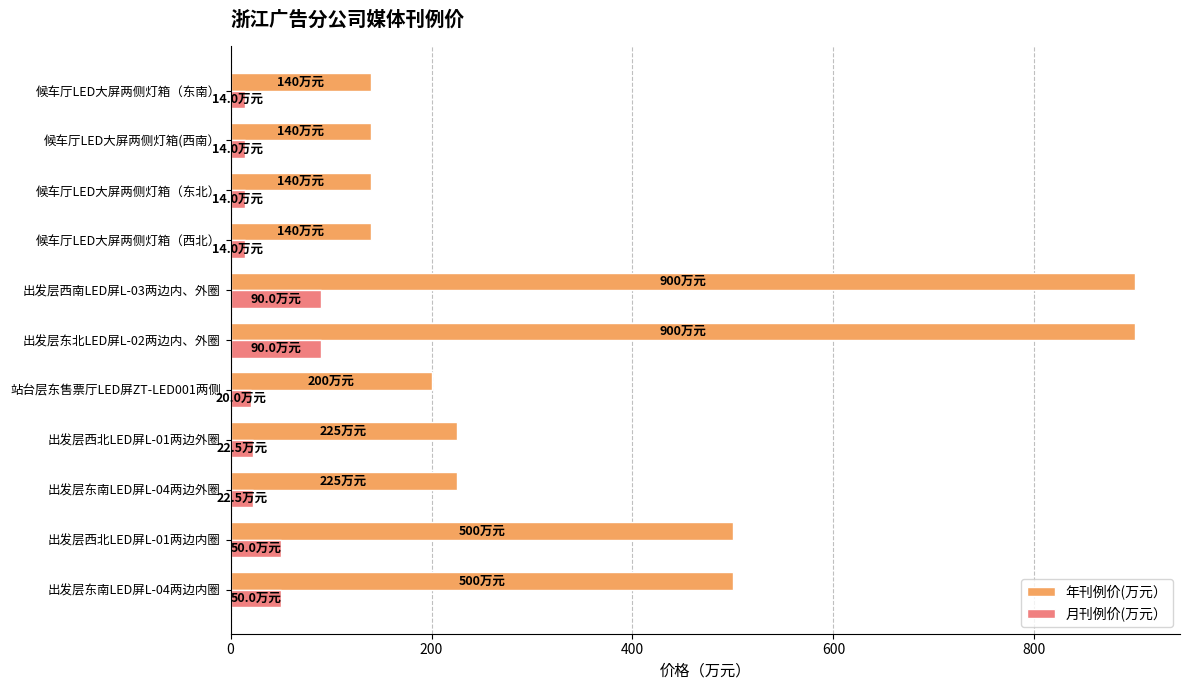

The value of 年刊例价(万元） at 出发层西北LED屏L-01两边内圈 is 242.7. True or false?

False